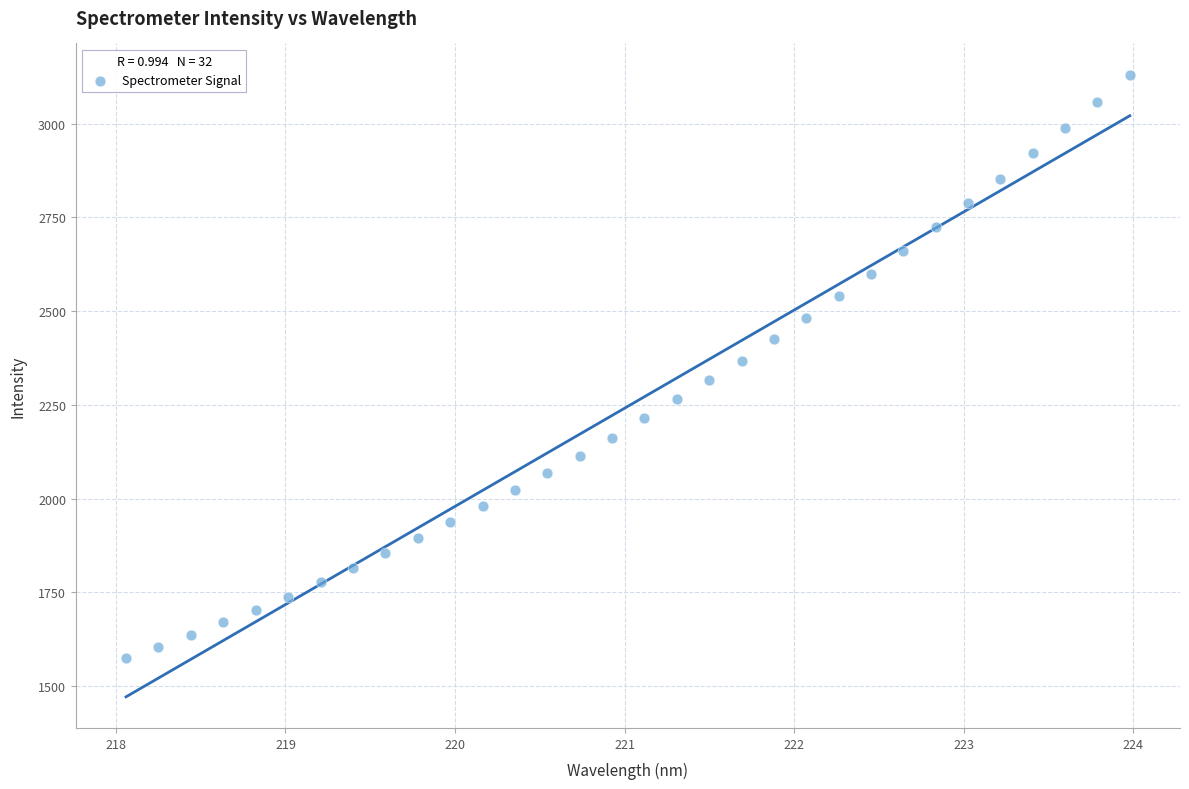

What is the range of X values (max minus min)?

5.9